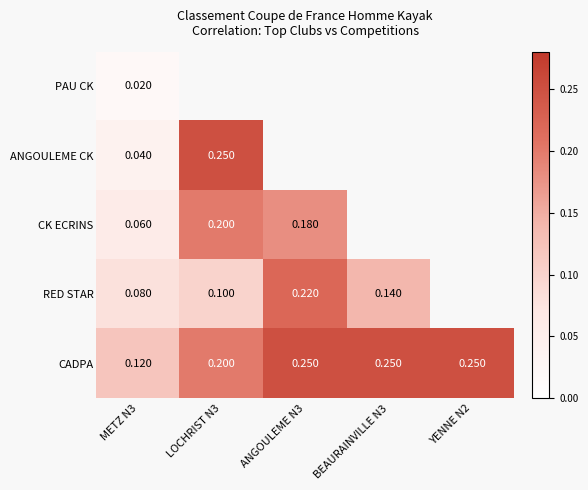

At METZ N3, list the series in order from largest to smallest.

CADPA, RED STAR, CK ECRINS, ANGOULEME CK, PAU CK